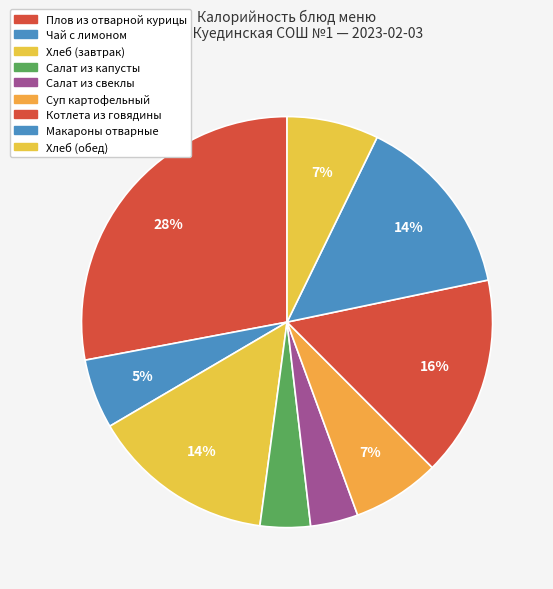

How many slices are in this pie chart?

9